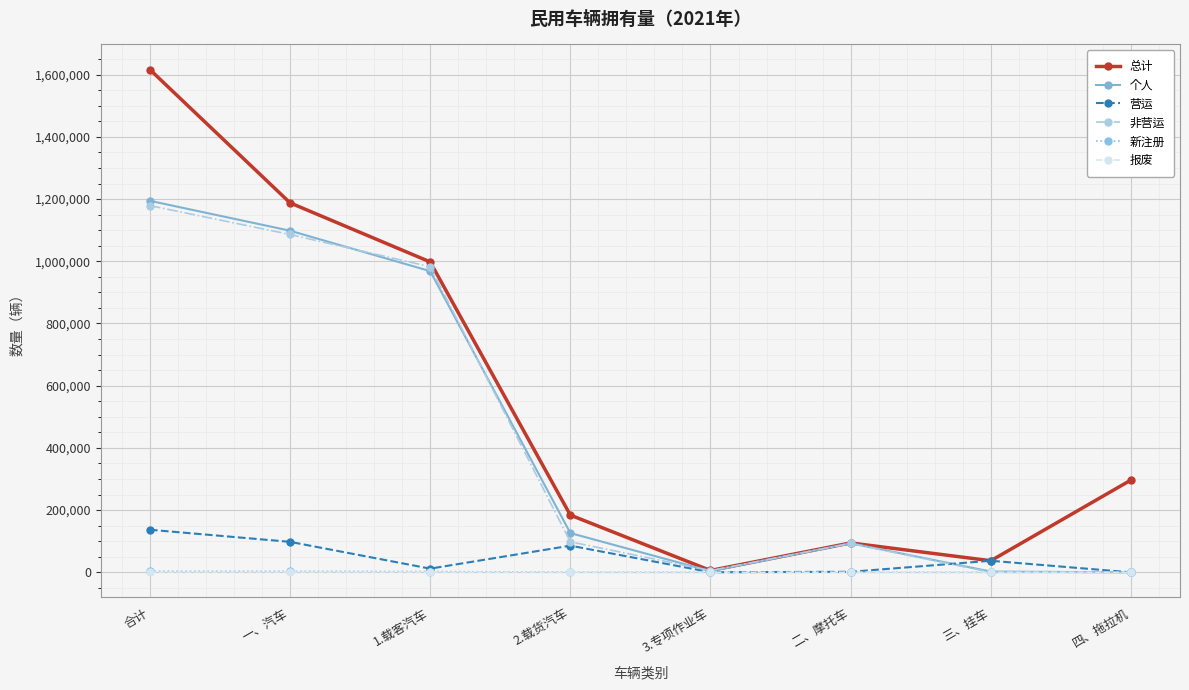

What are all the series names shown in the legend?

总计, 个人, 营运, 非营运, 新注册, 报废